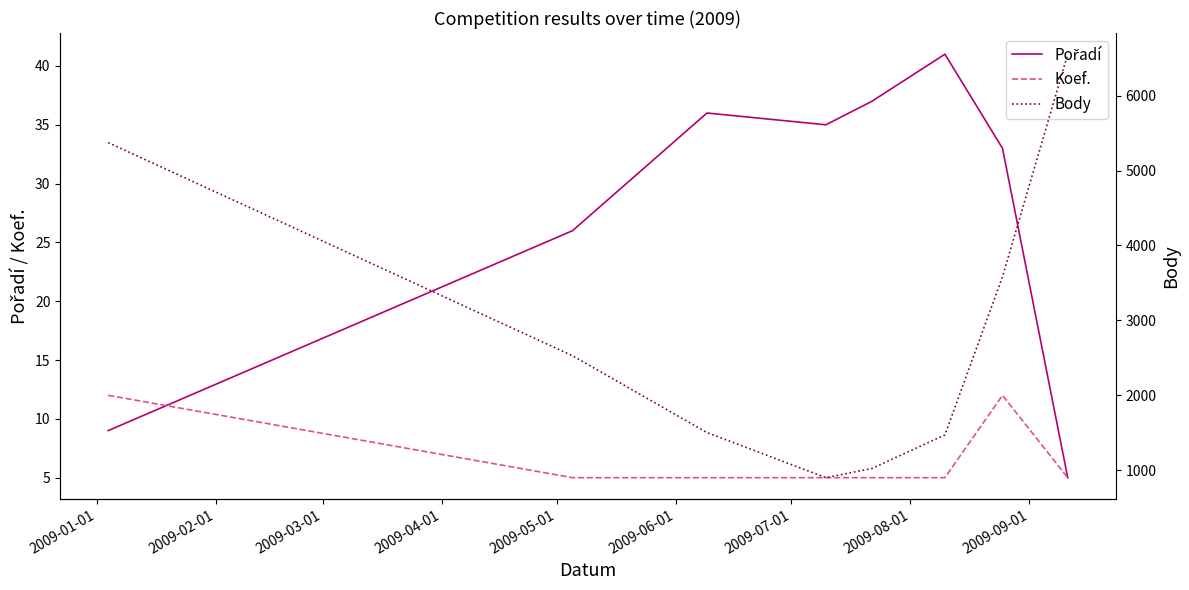

What is the minimum value for Koef.?

5